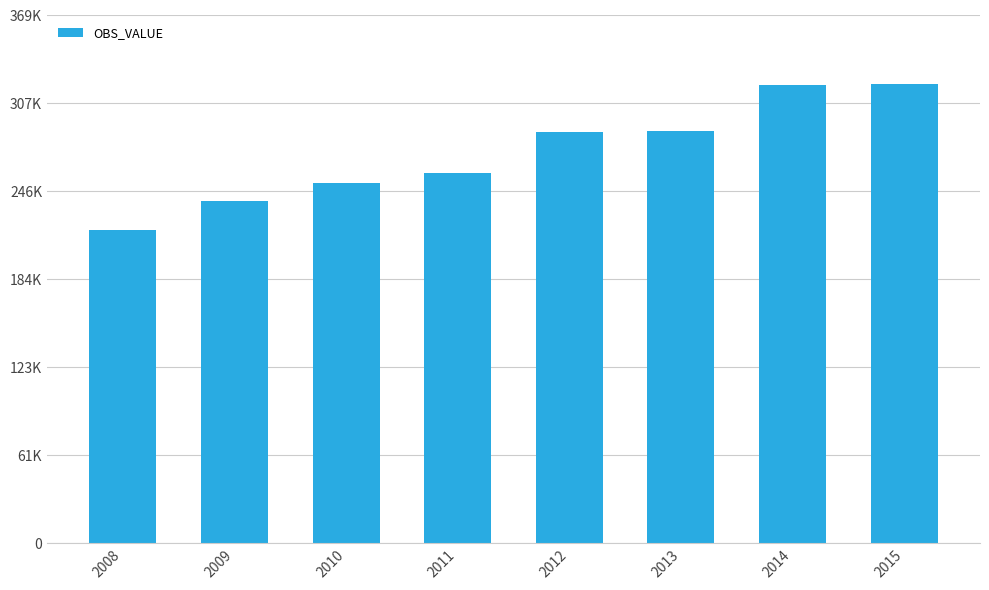

Does the chart contain any negative values?

No